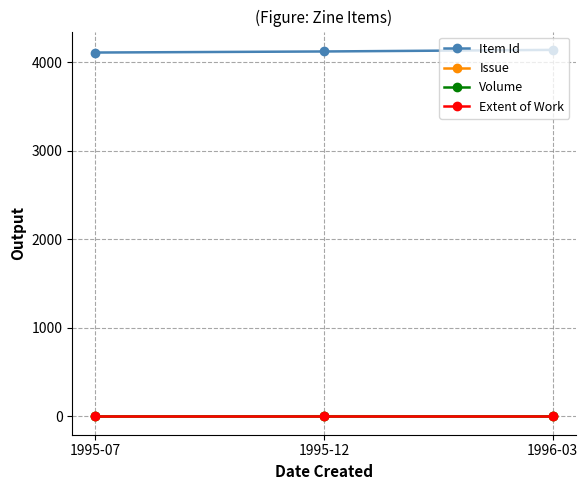

What is the total value across all series at 1995-07?

4119